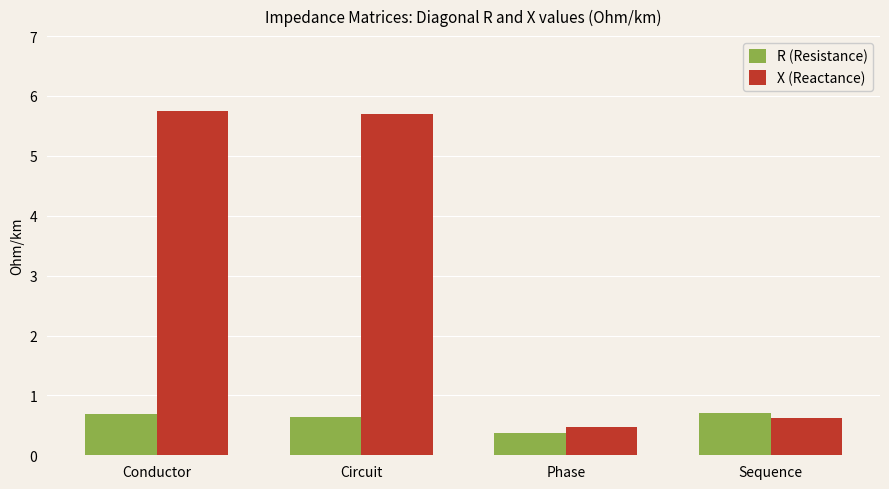

What is the minimum value shown in the chart?

0.4